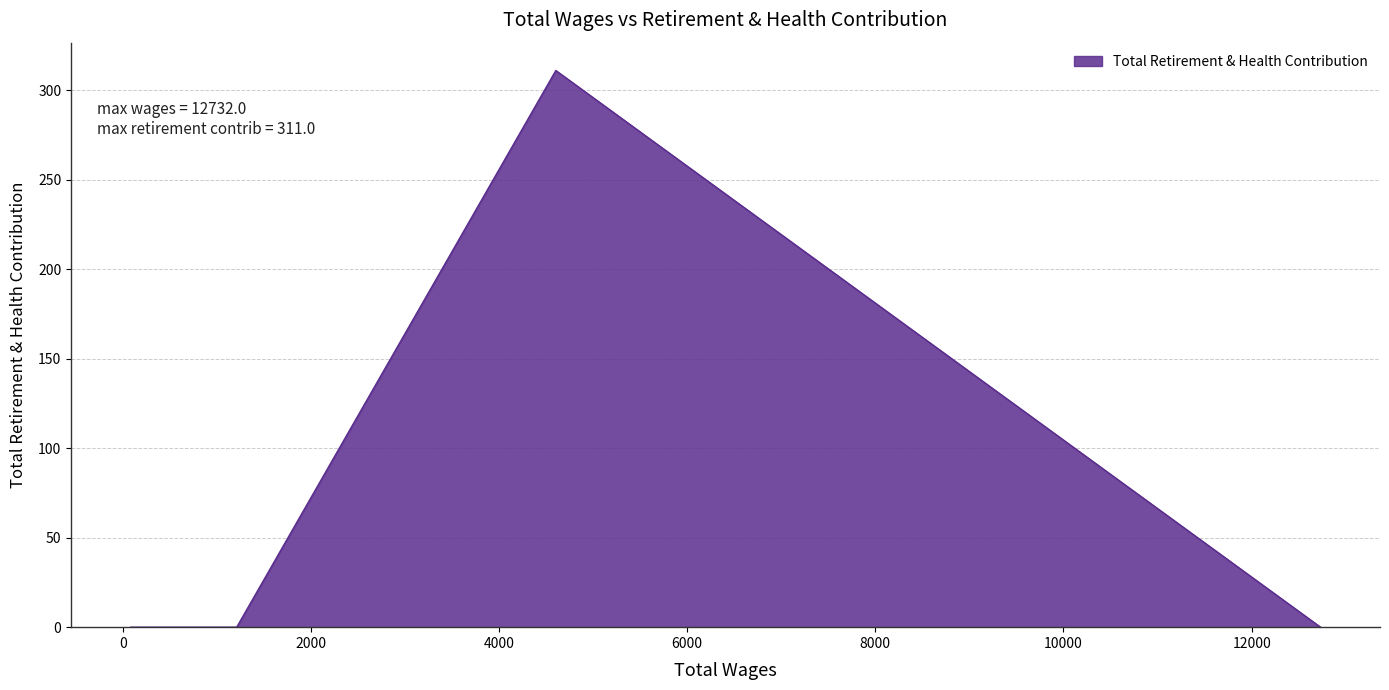

What is the difference between the maximum and minimum values?

311